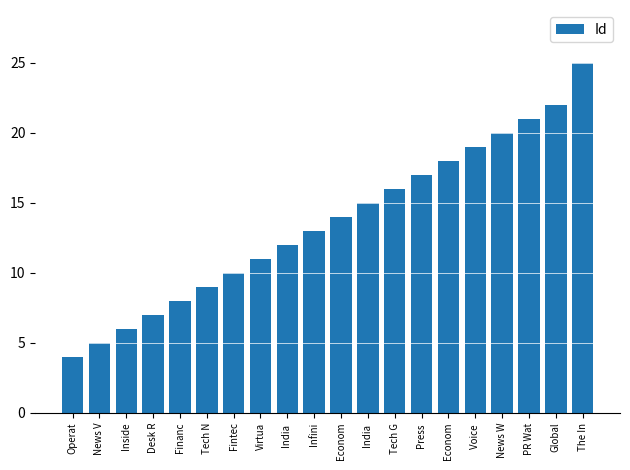

What is the sum of all values?

272